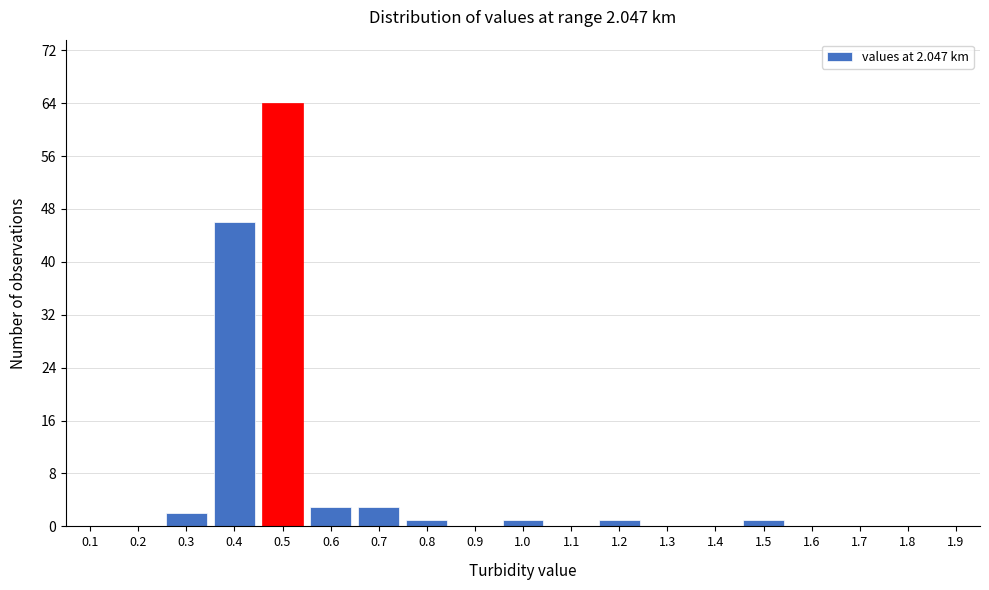

Reading right to left, what are all the values shown in this chart?

1.9=0	1.8=0	1.7=0	1.6=0	1.5=1	1.4=0	1.3=0	1.2=1	1.1=0	1.0=1	0.9=0	0.8=1	0.7=3	0.6=3	0.5=64	0.4=46	0.3=2	0.2=0	0.1=0